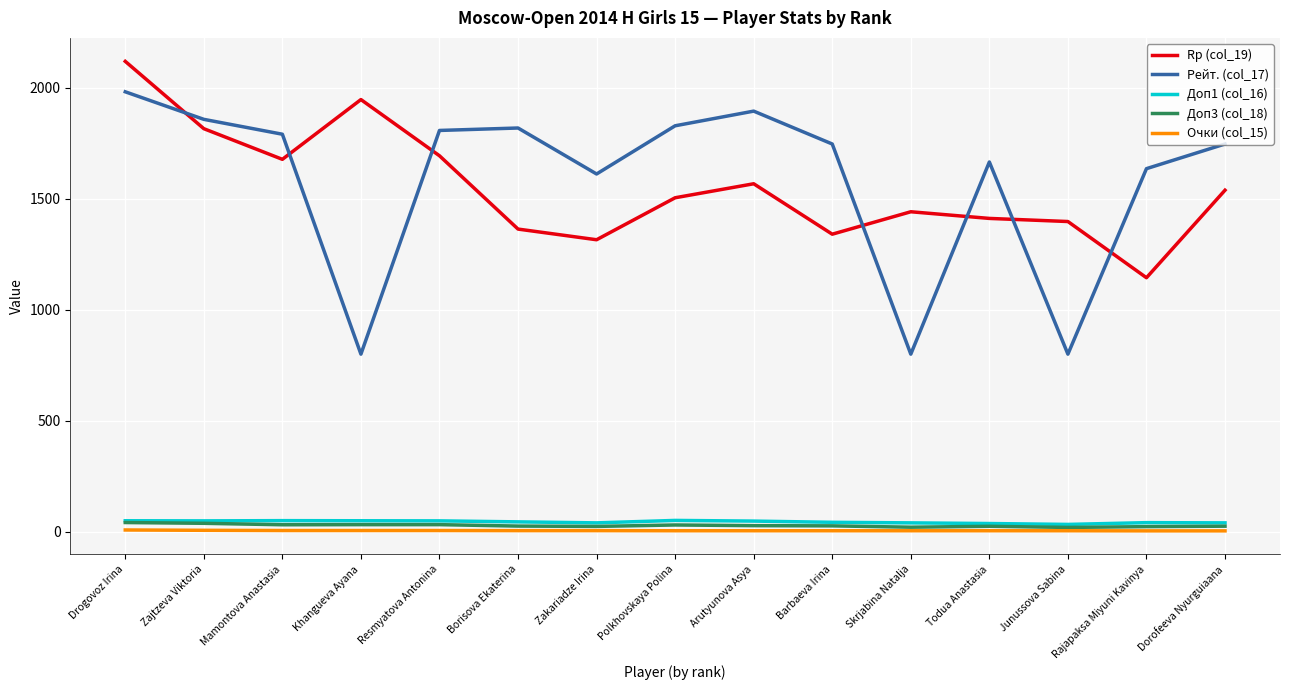

True or false: Rp (col_19) and Рейт. (col_17) intersect in this chart.

True